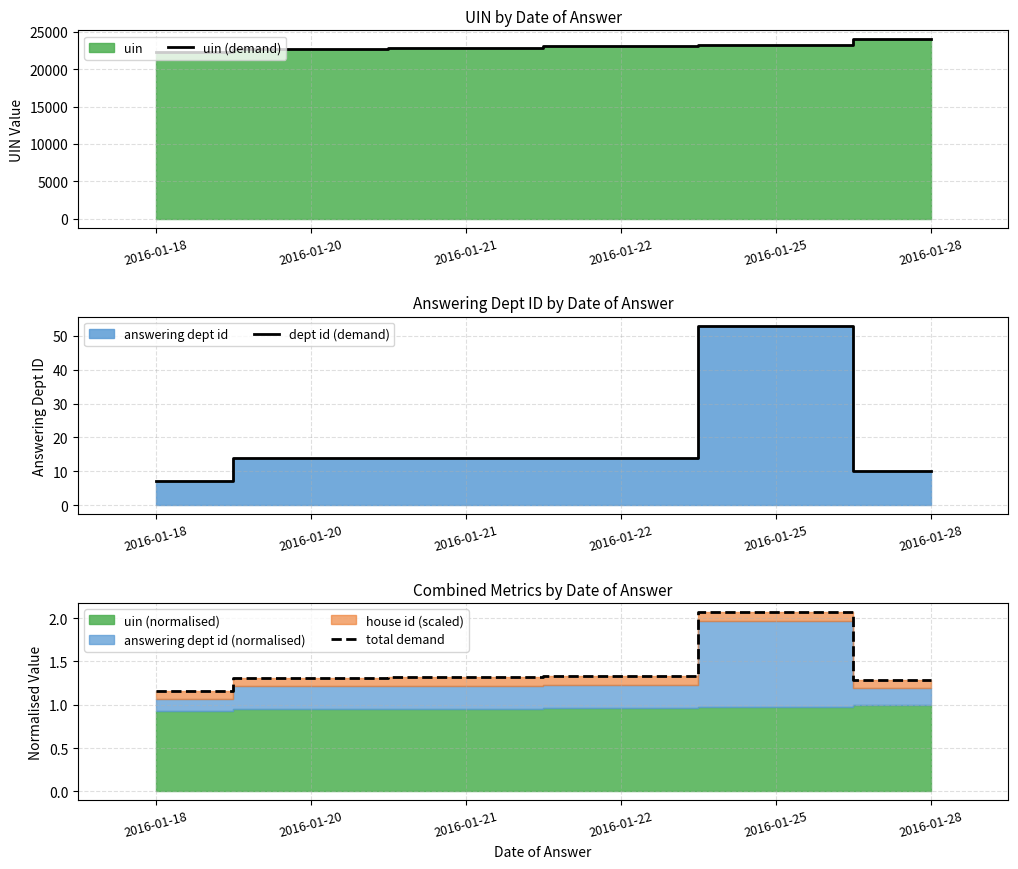

True or false: dept id (demand) and uin (demand) intersect in this chart.

False